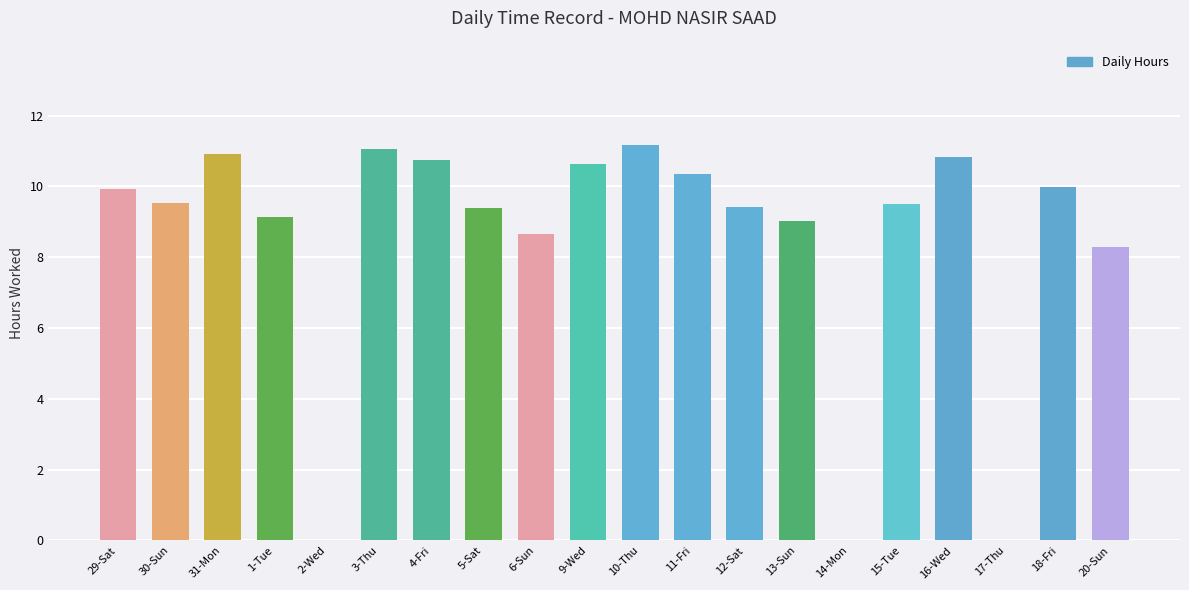

The value at 4-Fri is 10.8. True or false?

True